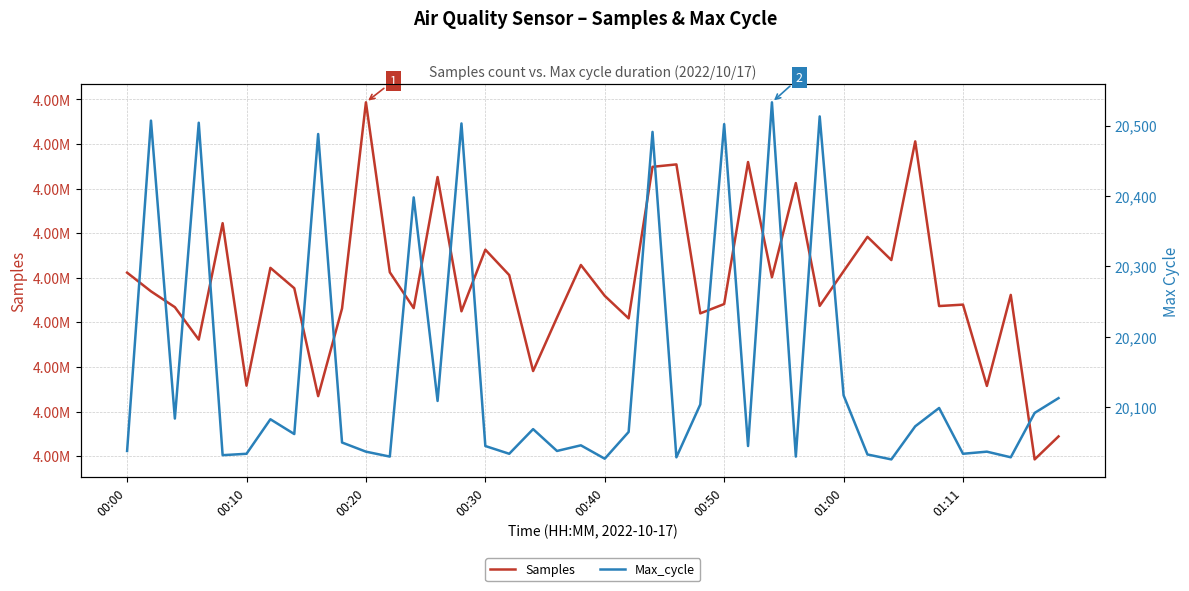

Reading left to right, list all the values displayed in this chart.

Samples: 4140575	4138479	4136704	4133065	4146124	4127897	4141112	4138828	4126724	4136557	4159680	4140618	4136597	4151301	4136241	4143152	4140302	4129537	4135538	4141435	4137974	4135444	4152444	4152716	4136008	4137054	4152983	4140055	4150622	4136847	4140733	4144591	4141984	4155299	4136828	4136989	4127869	4138078	4119627	4122205
Max_cycle: 20038	20507	20084	20504	20032	20034	20083	20062	20488	20050	20037	20030	20398	20109	20503	20045	20034	20069	20038	20046	20027	20065	20491	20029	20104	20502	20045	20533	20030	20513	20117	20033	20026	20073	20099	20034	20037	20029	20092	20113